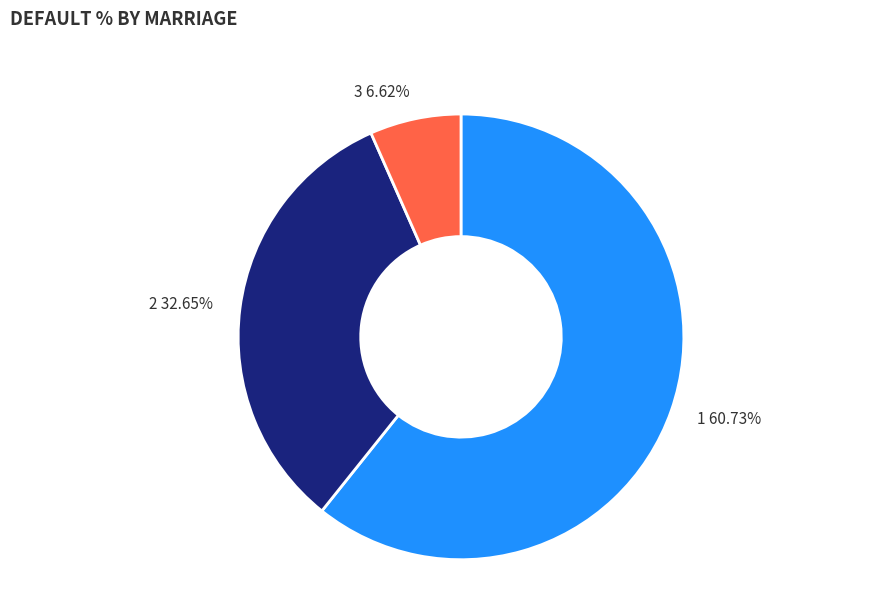

To the nearest percent, what portion does 3 represent?

7%